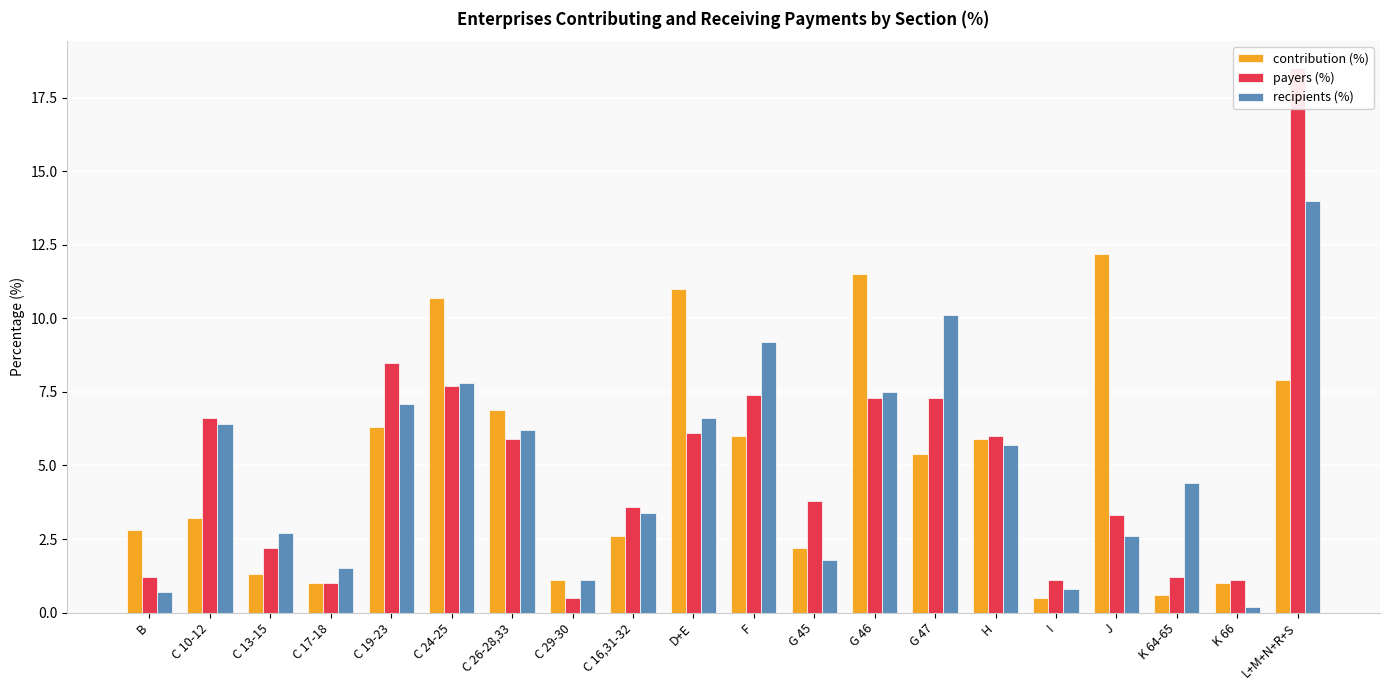

At which label does recipients (%) reach its peak?

L+M+N+R+S